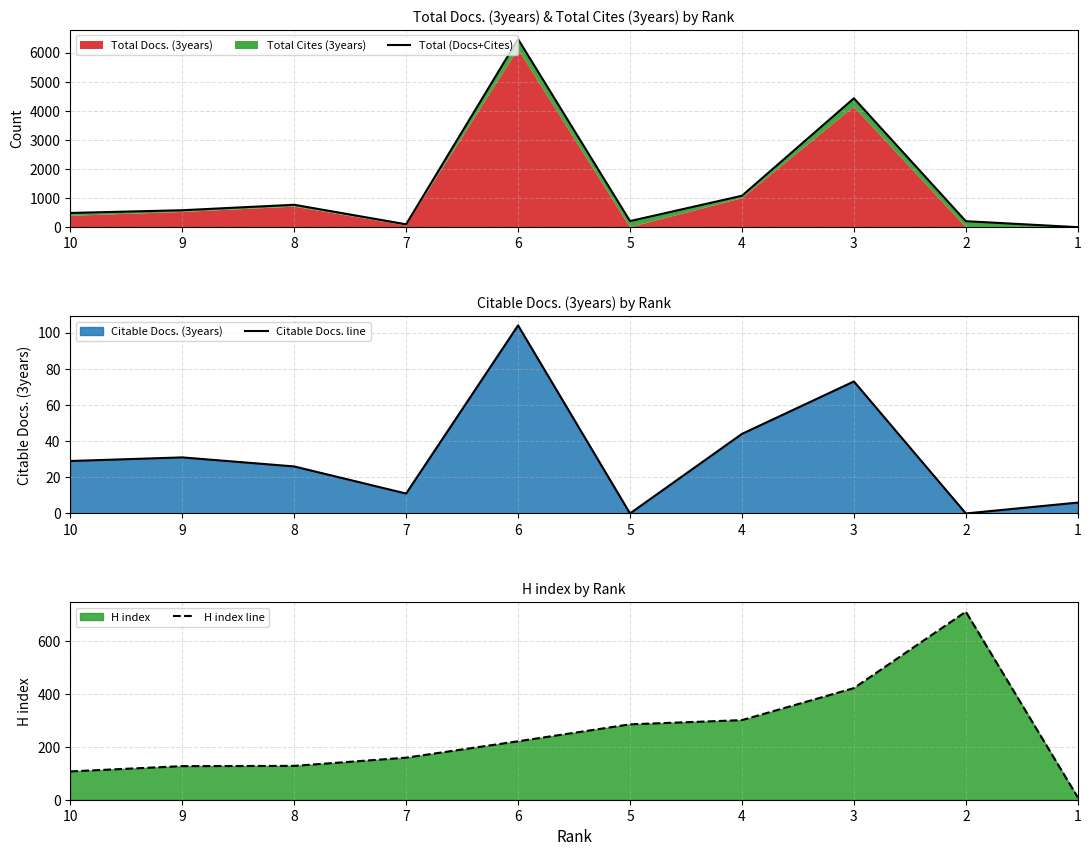

Between 2 and 1, which series saw the biggest shift?

H index line